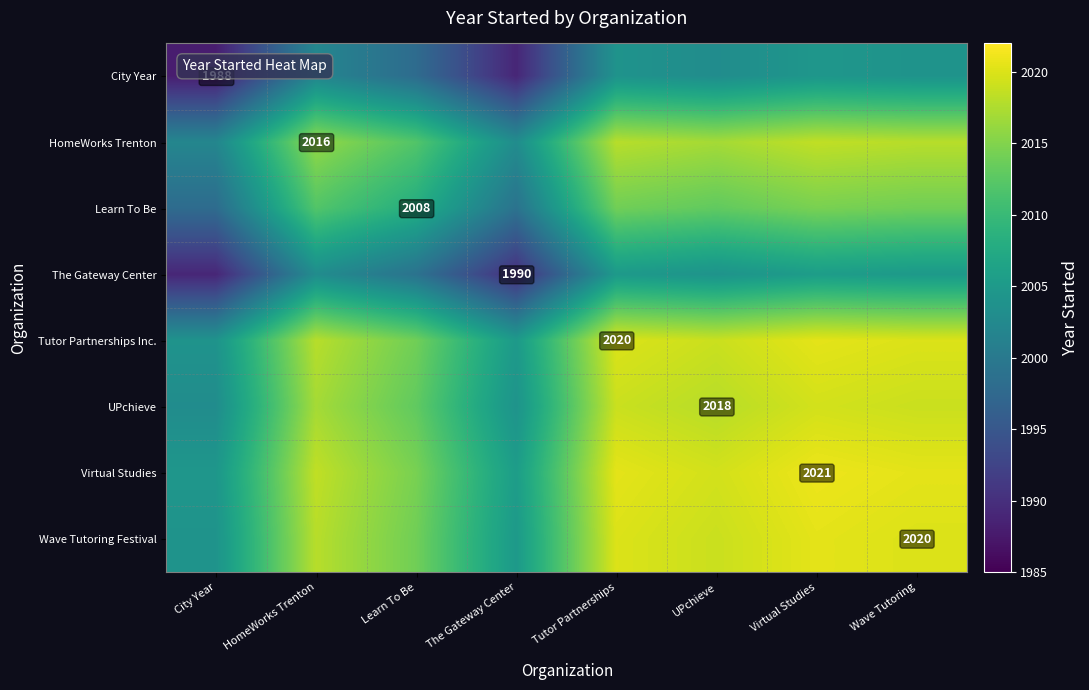

Between The Gateway Center and City Year, which is larger?

The Gateway Center